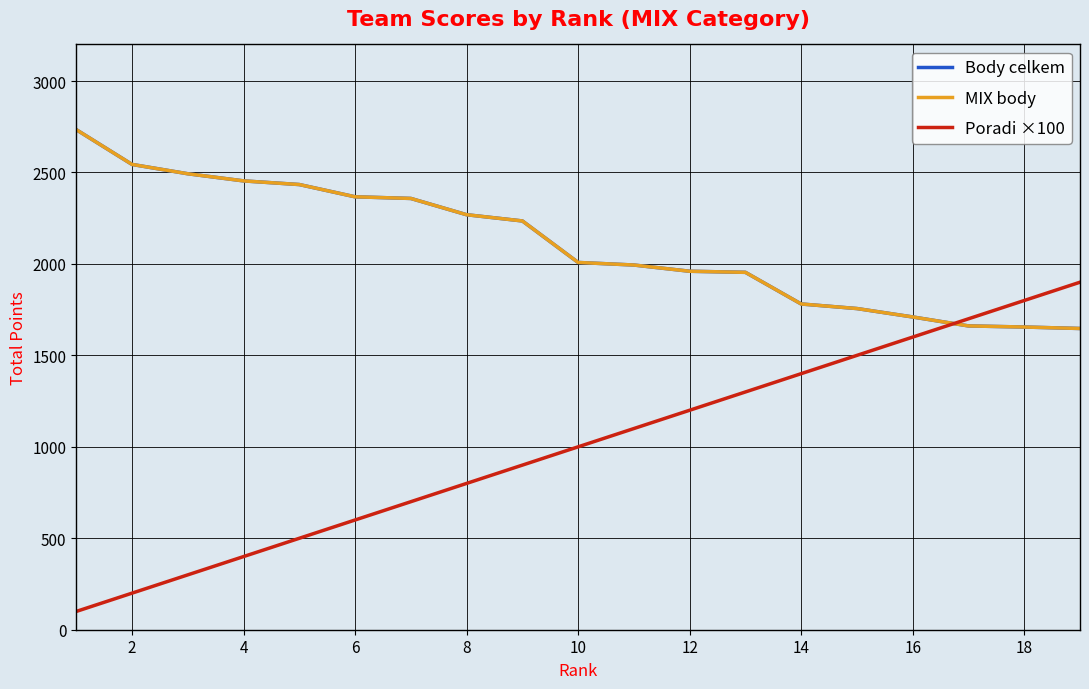

Does the chart have visible grid lines?

Yes